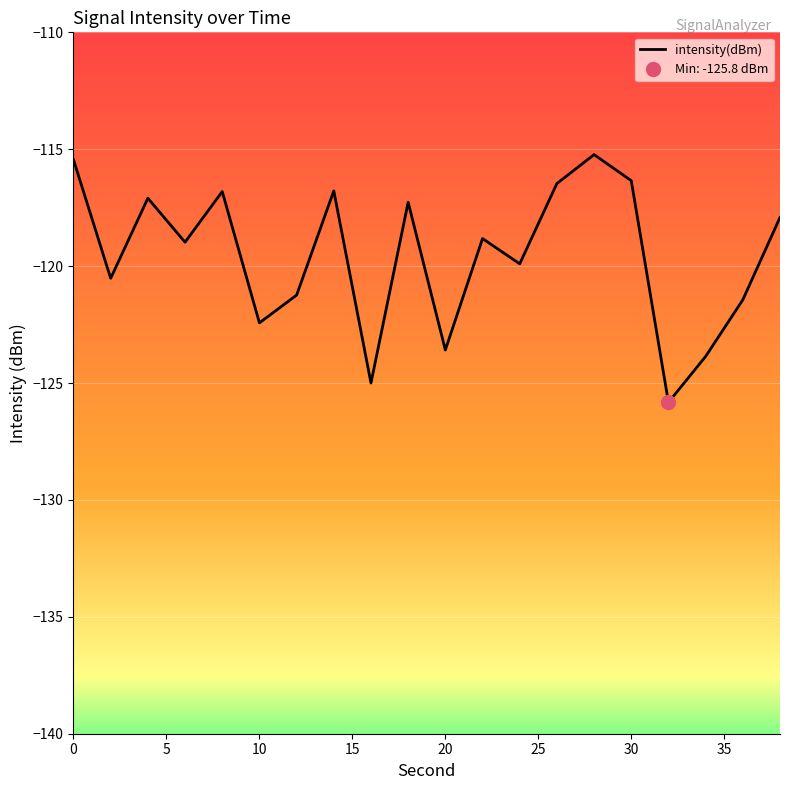

True or false: the data has more than 0 interior local peaks.

True